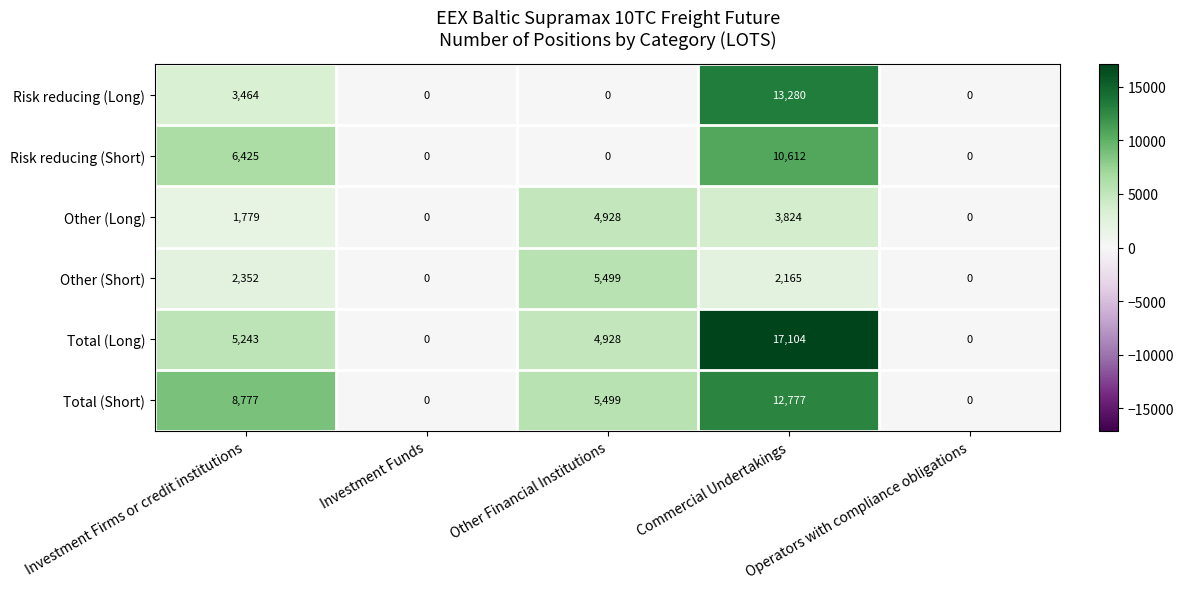

At how many categories does at least one series exceed 9021?

1